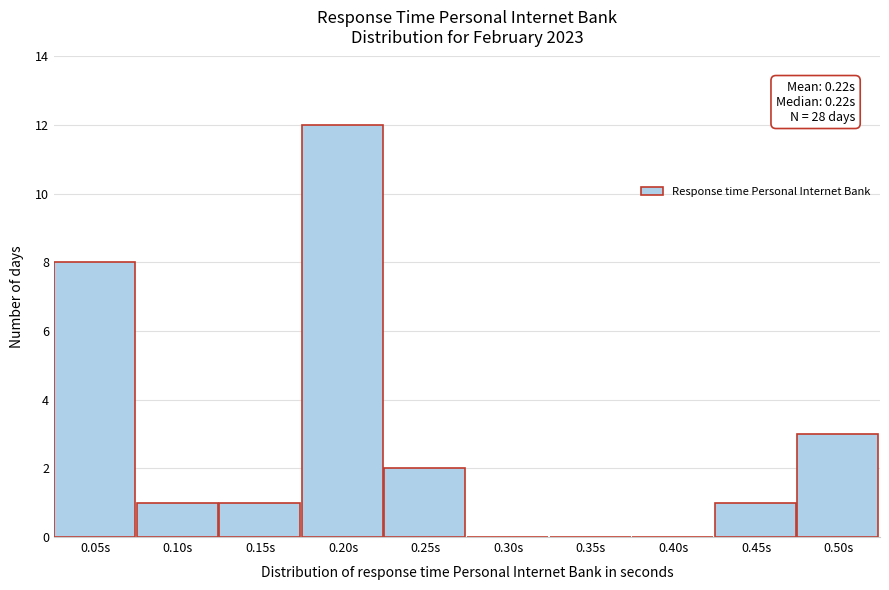

Reading left to right, extract all data points from this chart.

0.05s=8	0.10s=1	0.15s=1	0.20s=12	0.25s=2	0.30s=0	0.35s=0	0.40s=0	0.45s=1	0.50s=3